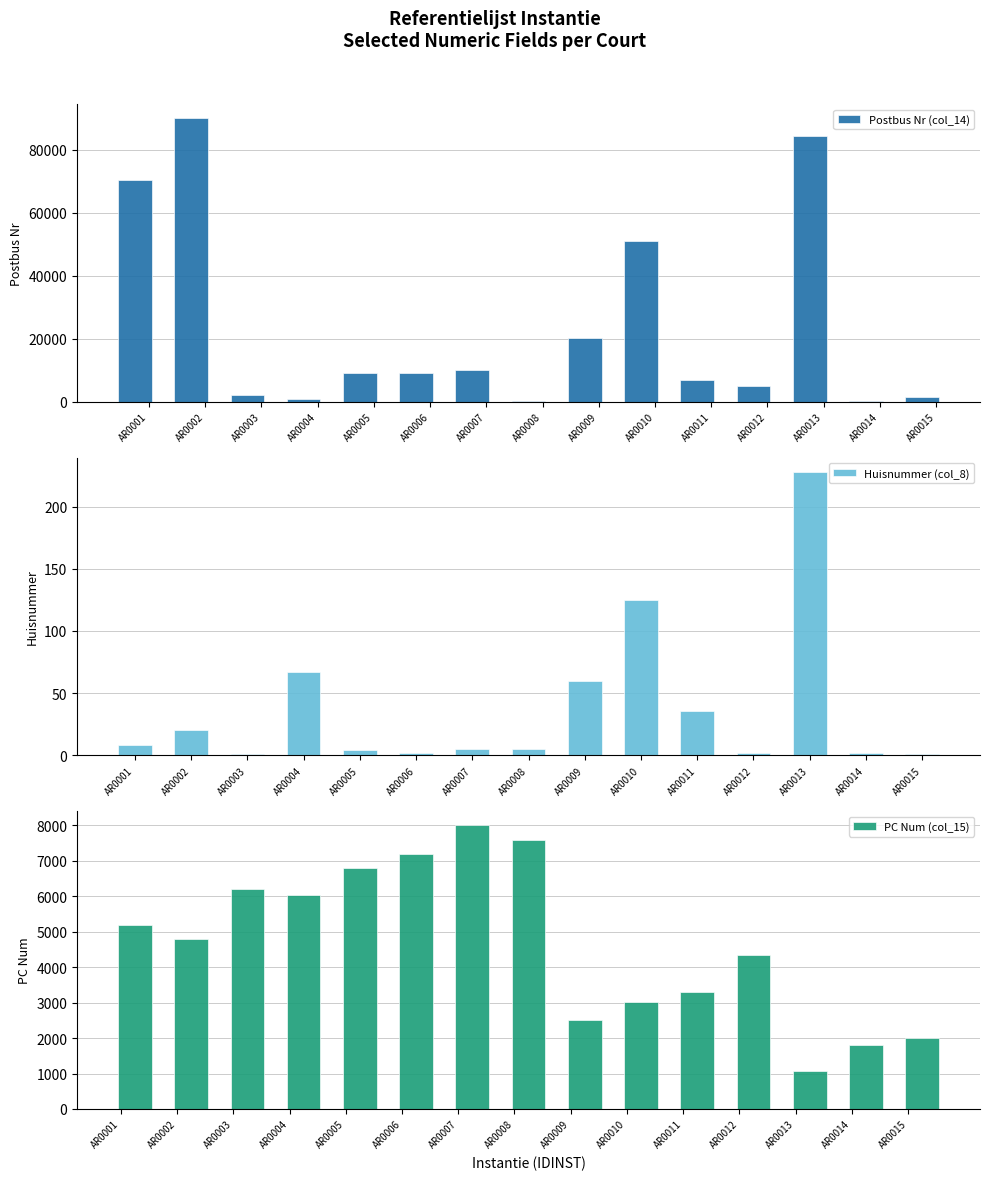

How many groups of bars are there?

15